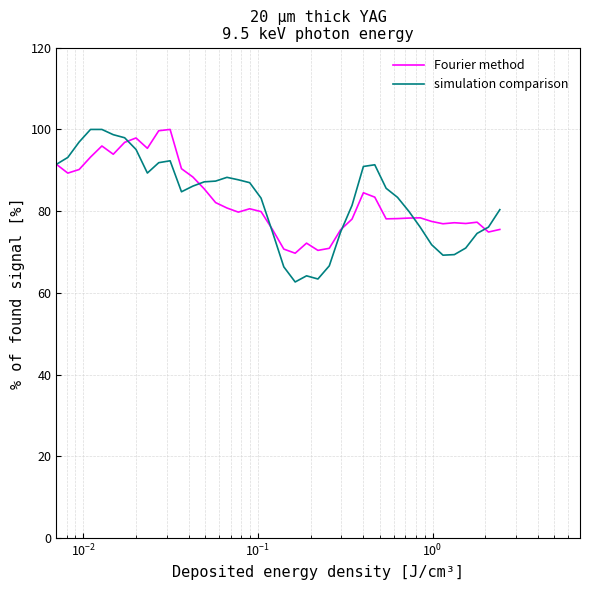

What is the maximum value shown in the chart?

100.0